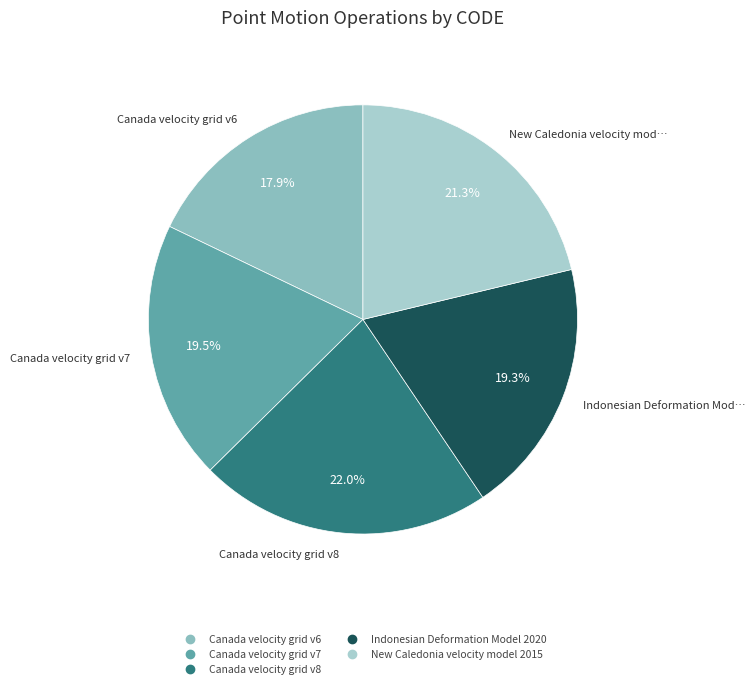

Do Canada velocity grid v6 and New Caledonia velocity model 2015 together represent more than half of the pie?

No